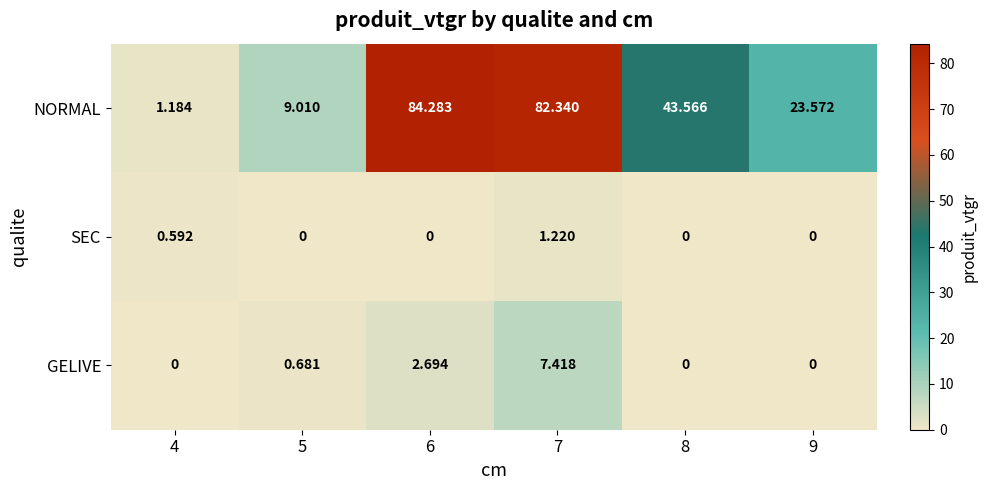

Between 4 and 5, which series saw the biggest shift?

NORMAL